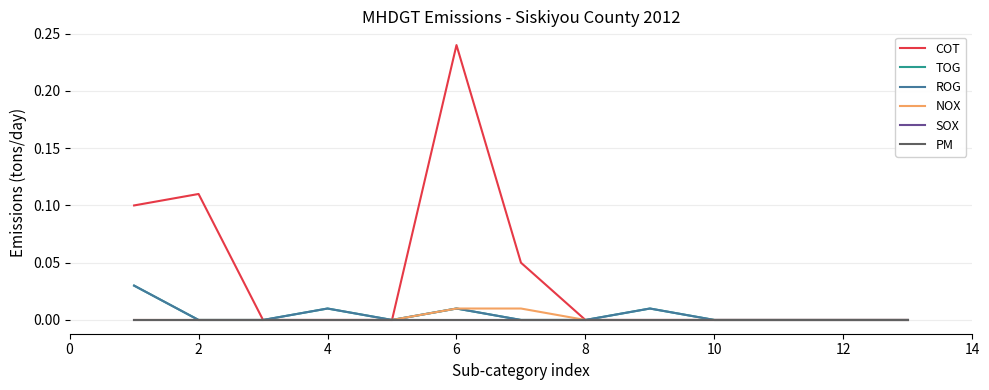

Does the chart display data point markers on the line(s)?

No